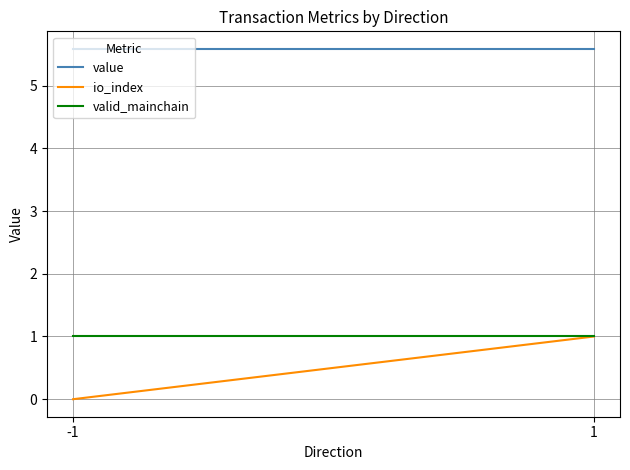

List the labels in order of io_index value, largest first.

1, -1